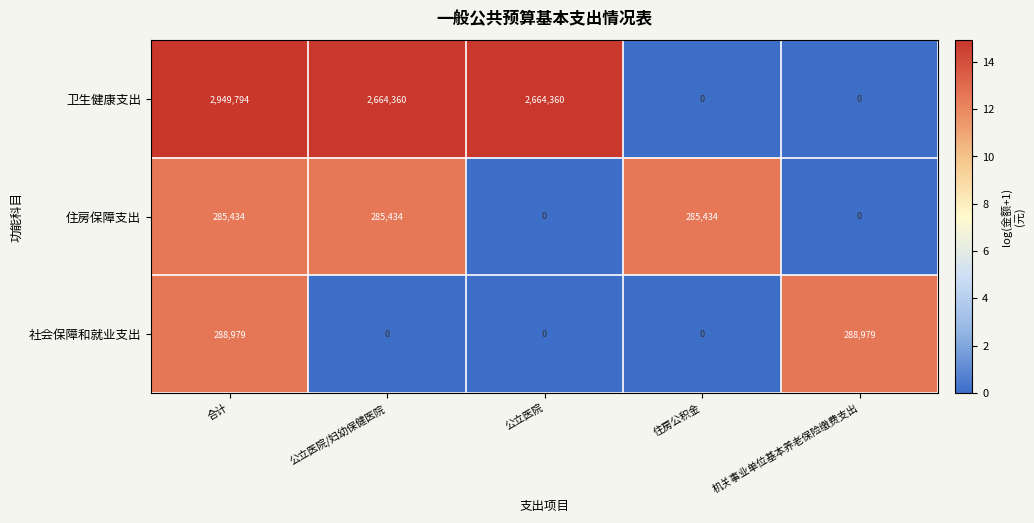

List the series in order of their peak value, highest first.

卫生健康支出, 社会保障和就业支出, 住房保障支出